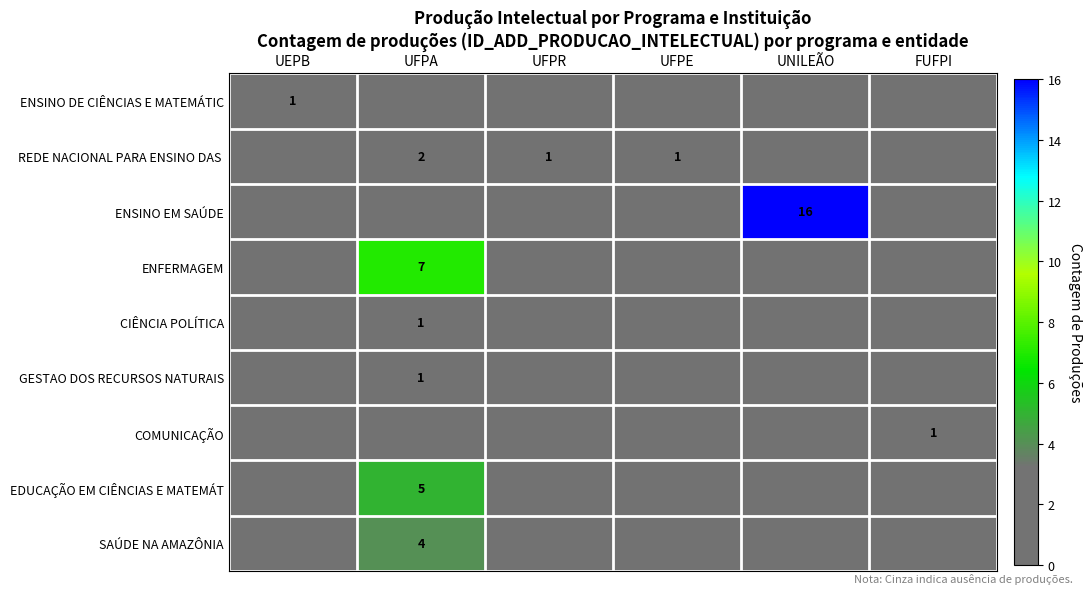

Is the value of REDE NACIONAL PARA ENSINO DAS at FUFPI greater than the value of CIÊNCIA POLÍTICA at UFPR?

No